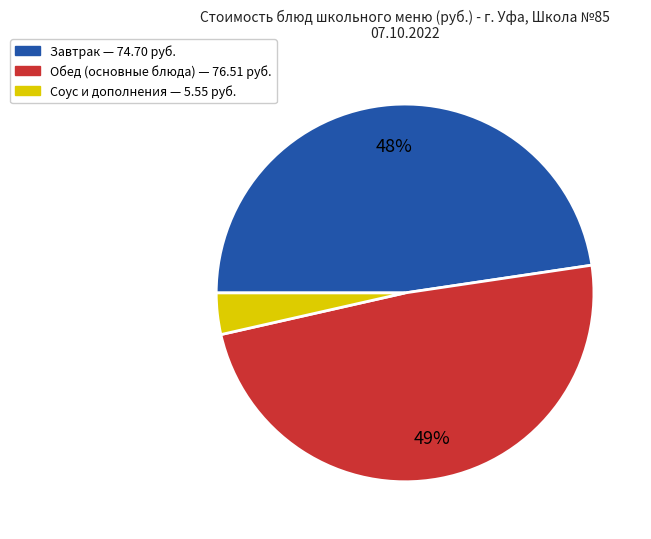

To the nearest percent, what is the difference between the largest and smallest slice percentages?

45%